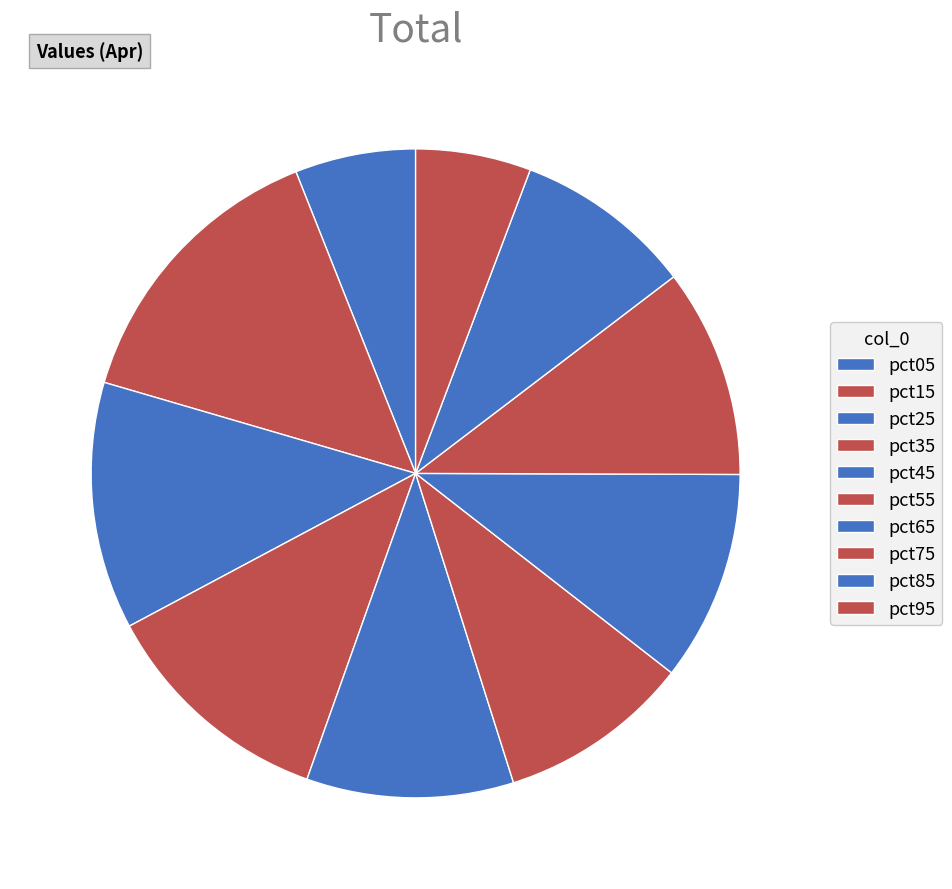

How many segments does this pie chart have?

10